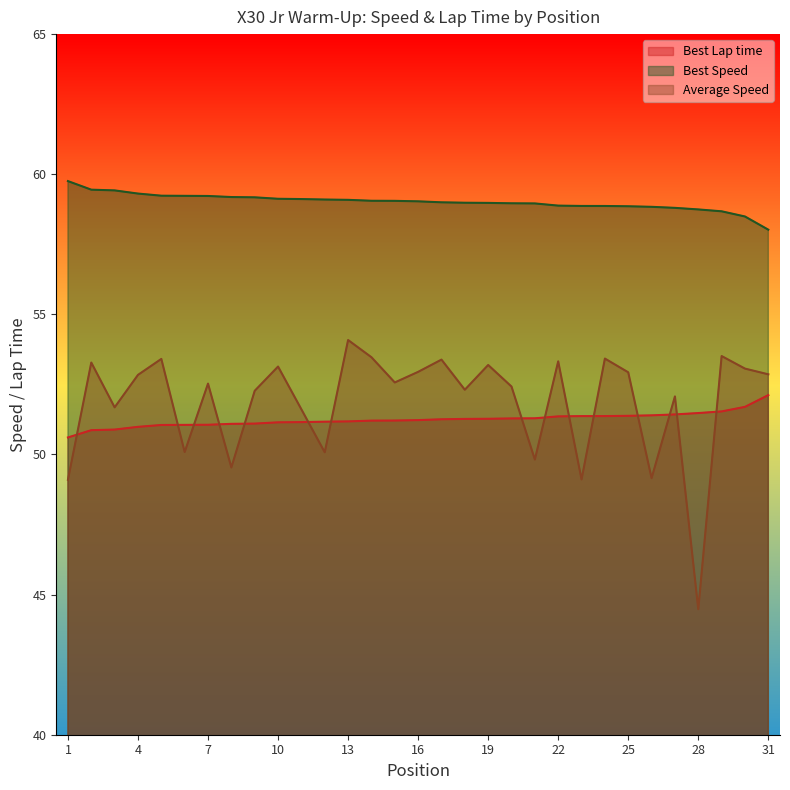

How many data points in Average Speed are above 52?

21